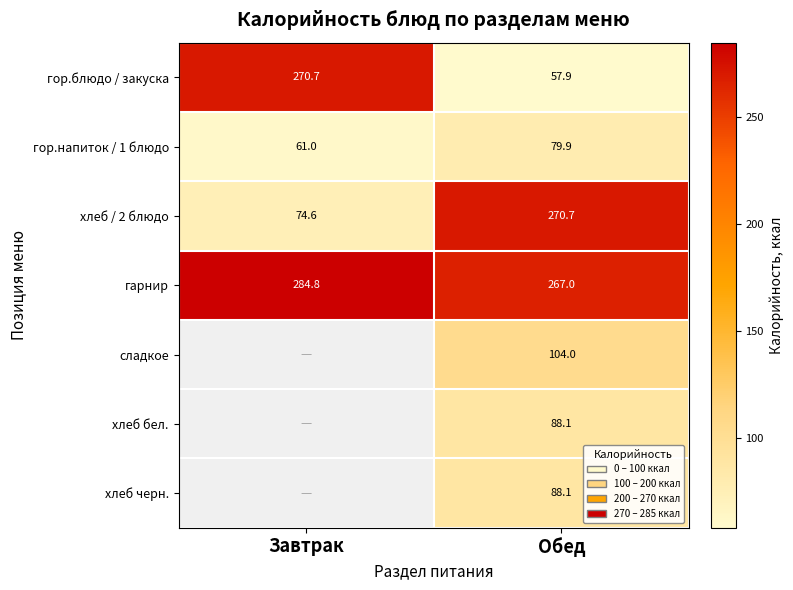

What is the difference between the хлеб / 2 блюдо values at Завтрак and Обед?

196.1